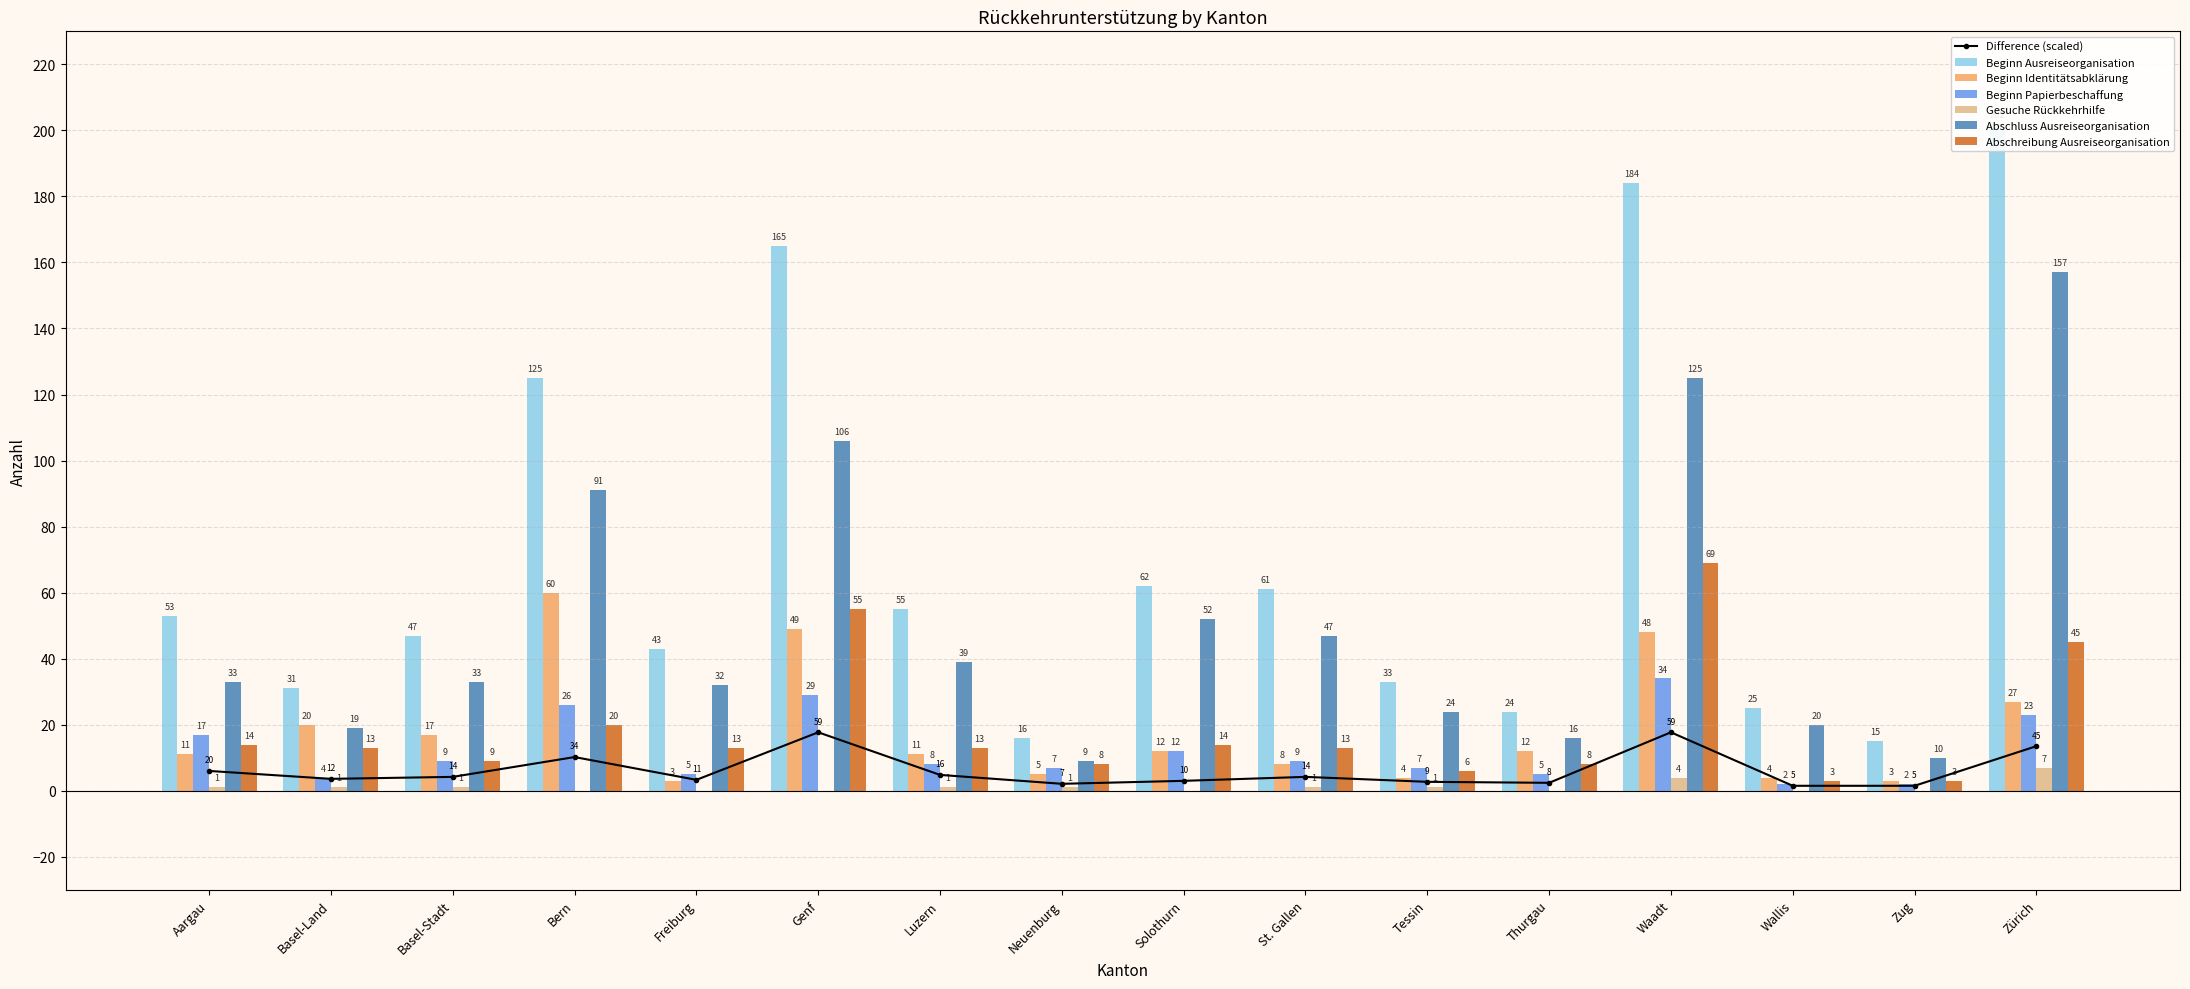

Which series has the largest range (max minus min)?

Beginn Ausreiseorganisation